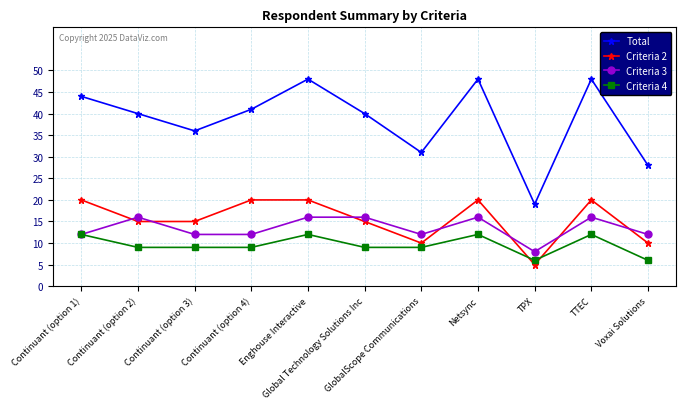

True or false: Criteria 2 and Total cross at least once.

False